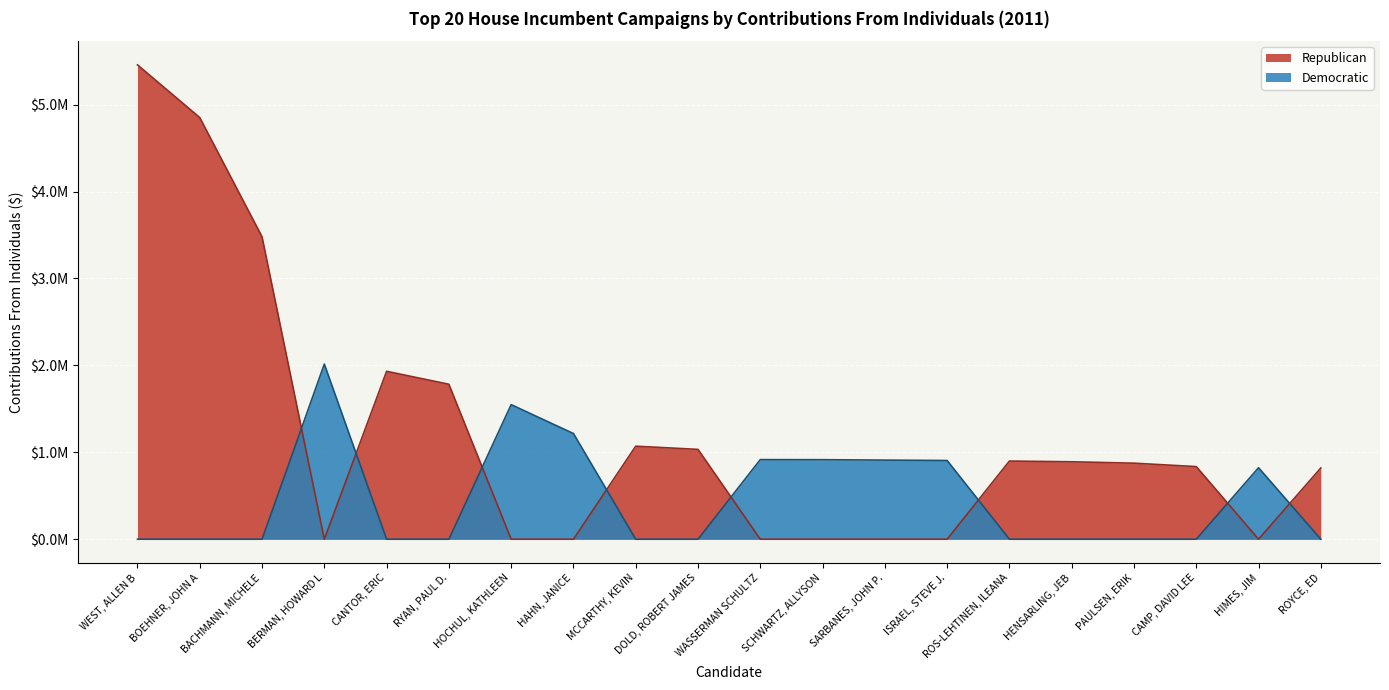

After their last crossing, which series has the higher values: Democratic or Republican?

Republican